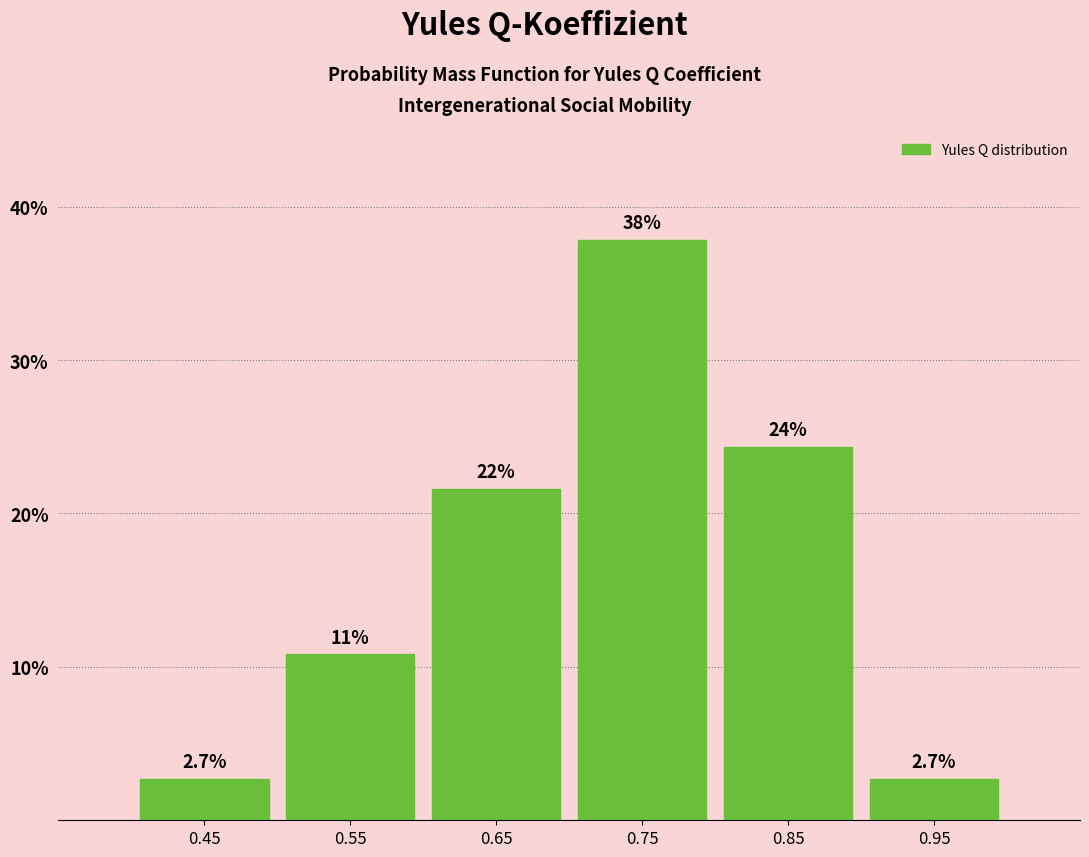

Which range on the x-axis has the tallest bar?

0.7 to 0.8